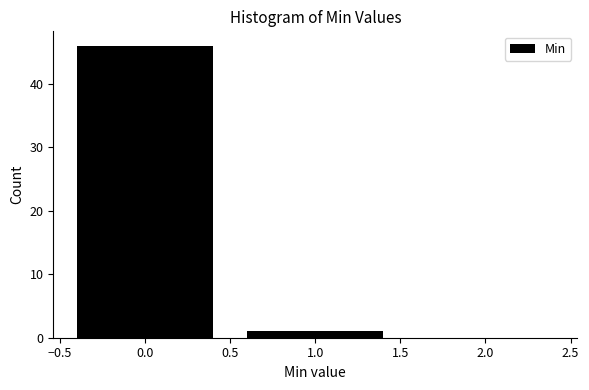

Reading right to left, transcribe all the data shown in this chart.

2.0=0	1.0=1	0.0=46